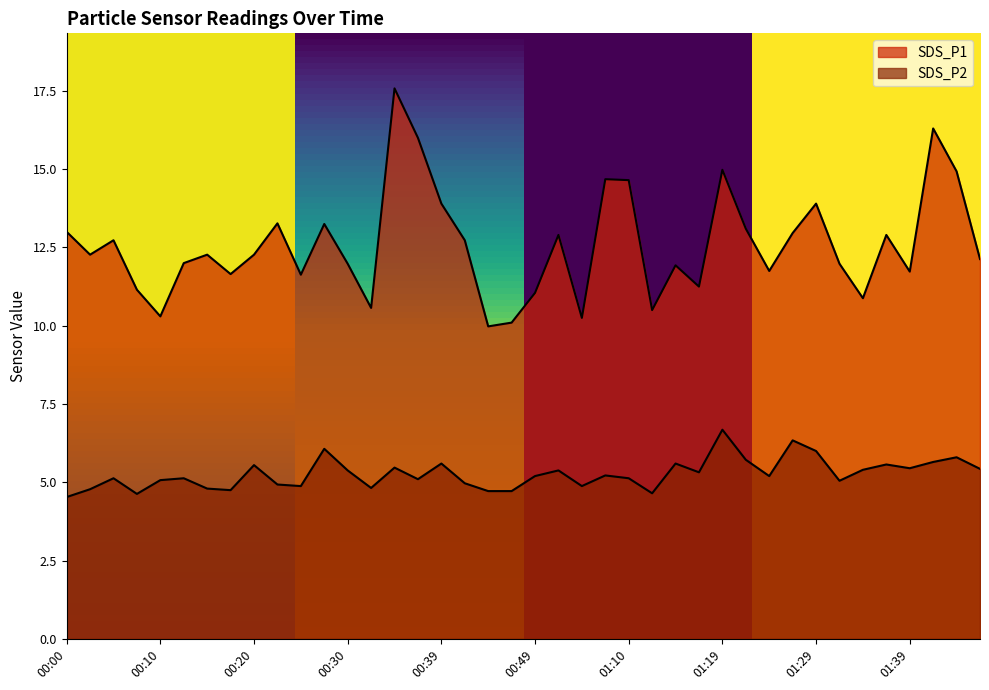

How many interior local peaks does the SDS_P1 series have?

12